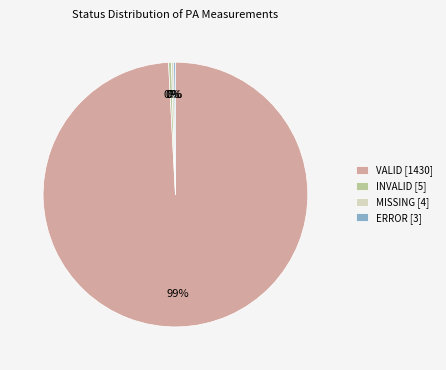

To the nearest percent, what is the average slice percentage?

25%